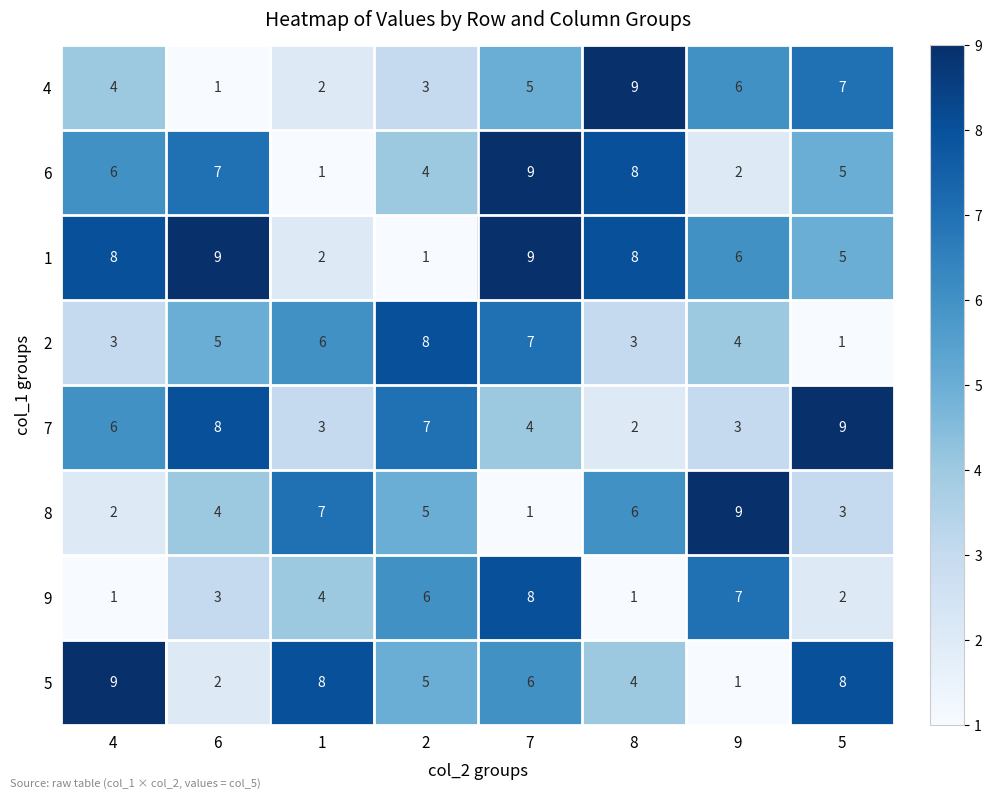

Count the number of data series in this chart.

8